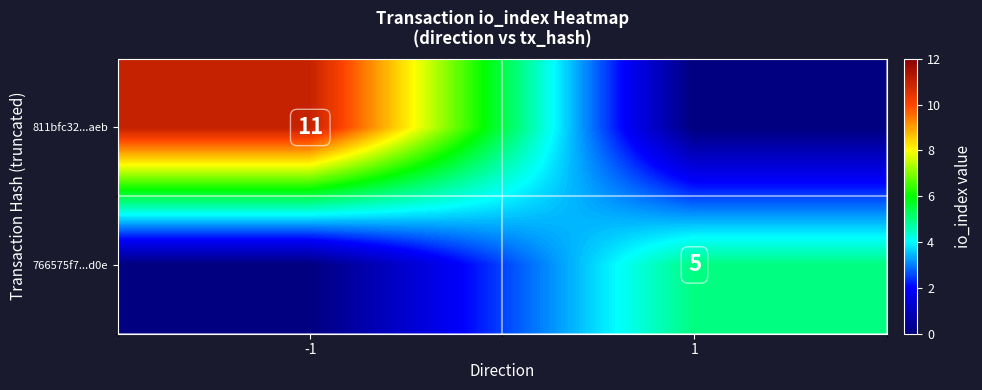

The 811bfc32...aeb series shows 6 at -1. True or false?

False